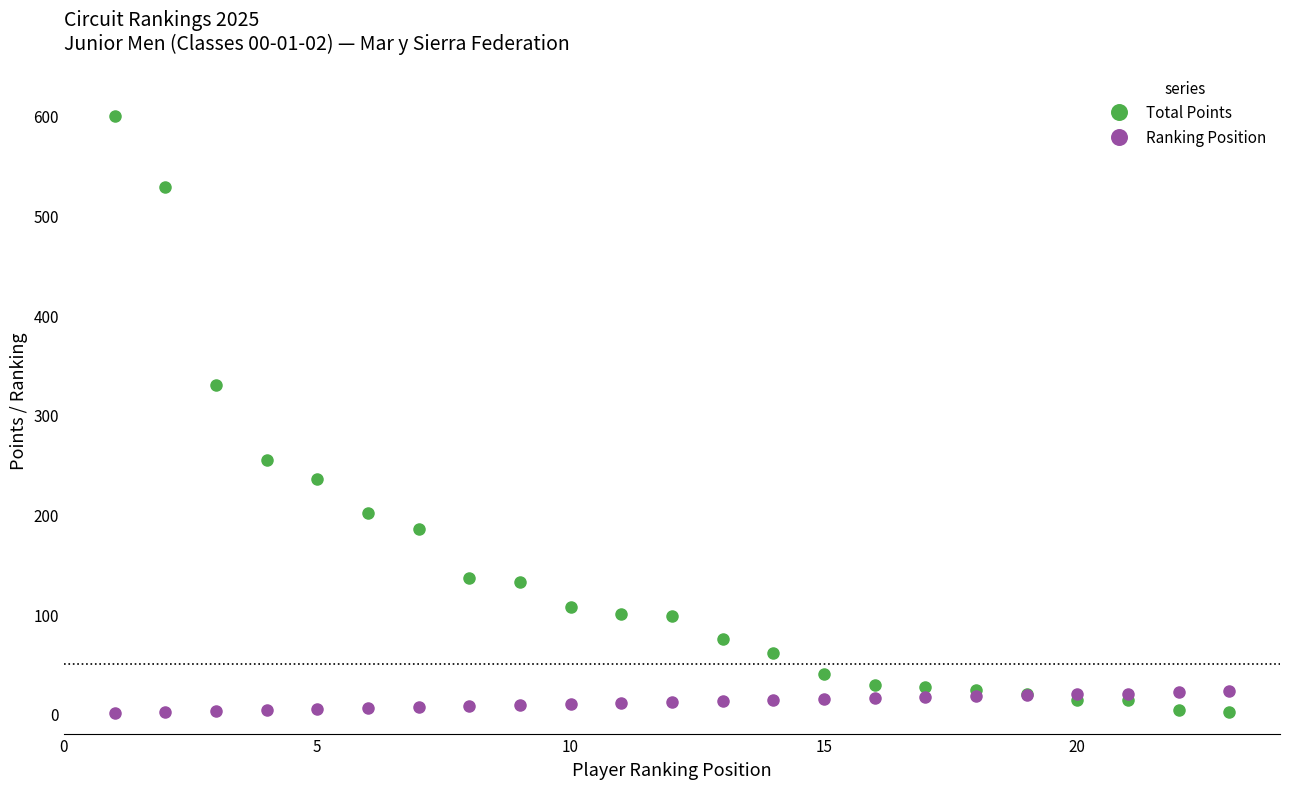

What is the greatest value displayed?

600.0